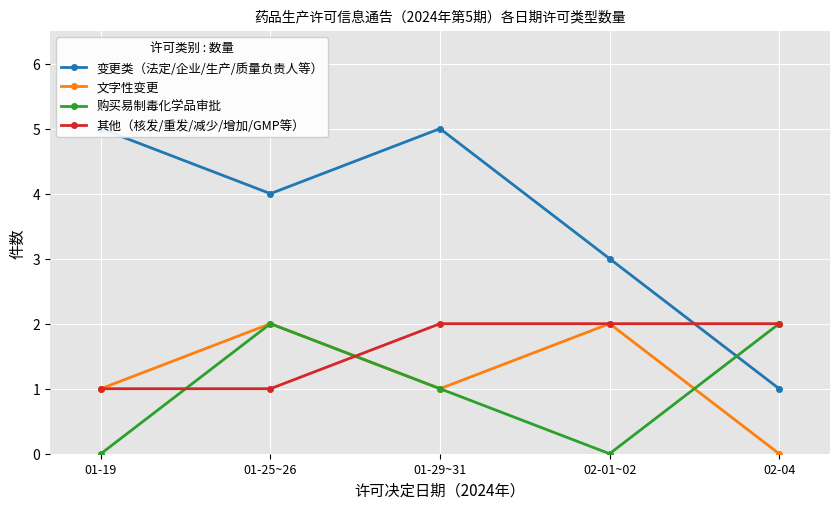

How many values in the 变更类（法定/企业/生产/质量负责人等） series exceed 4?

2